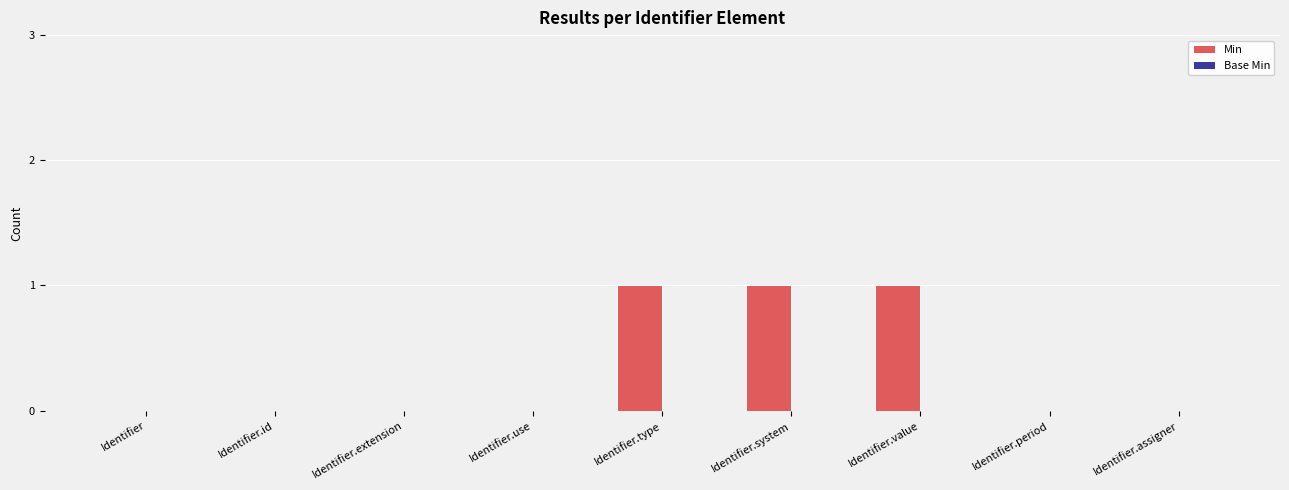

What is the sum of all values?

3